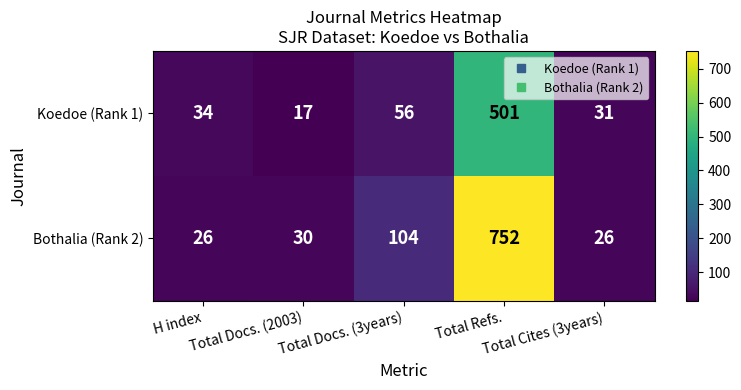

How many distinct data groups are displayed?

2